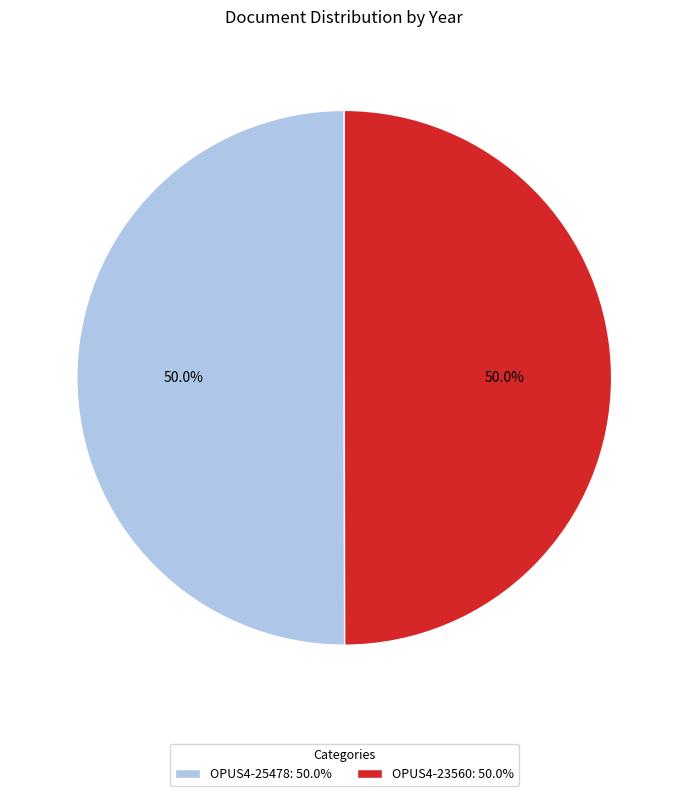

To the nearest percent, what is the average slice percentage?

50%